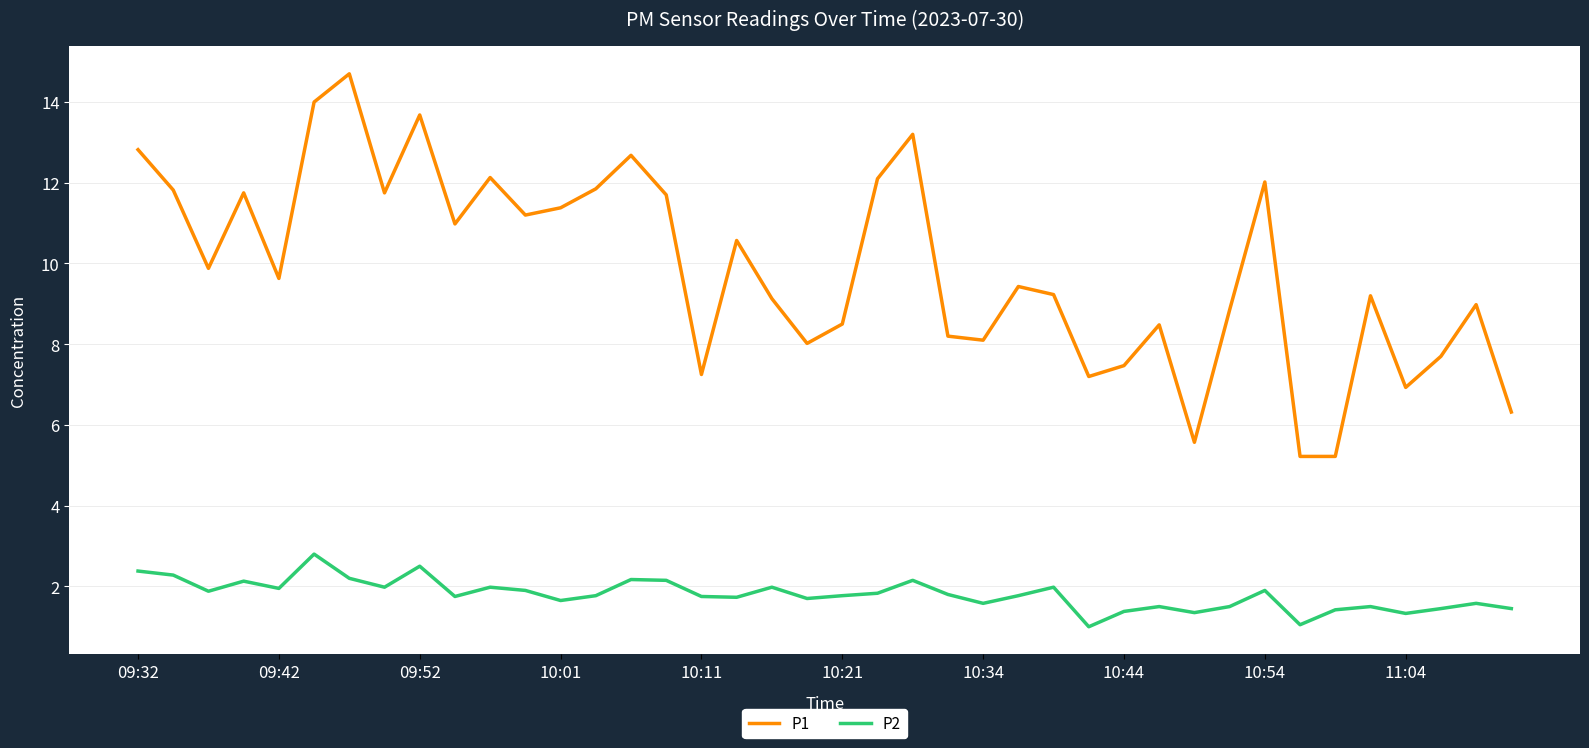

True or false: P1 and P2 cross at least once.

False